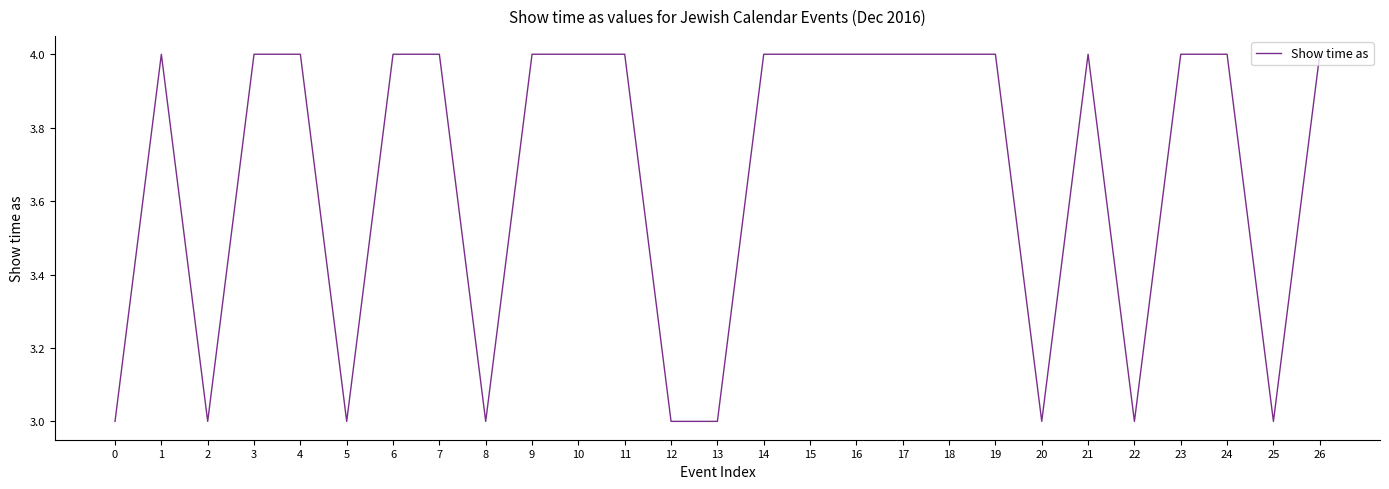

Which has a higher value, 20 or 16?

16